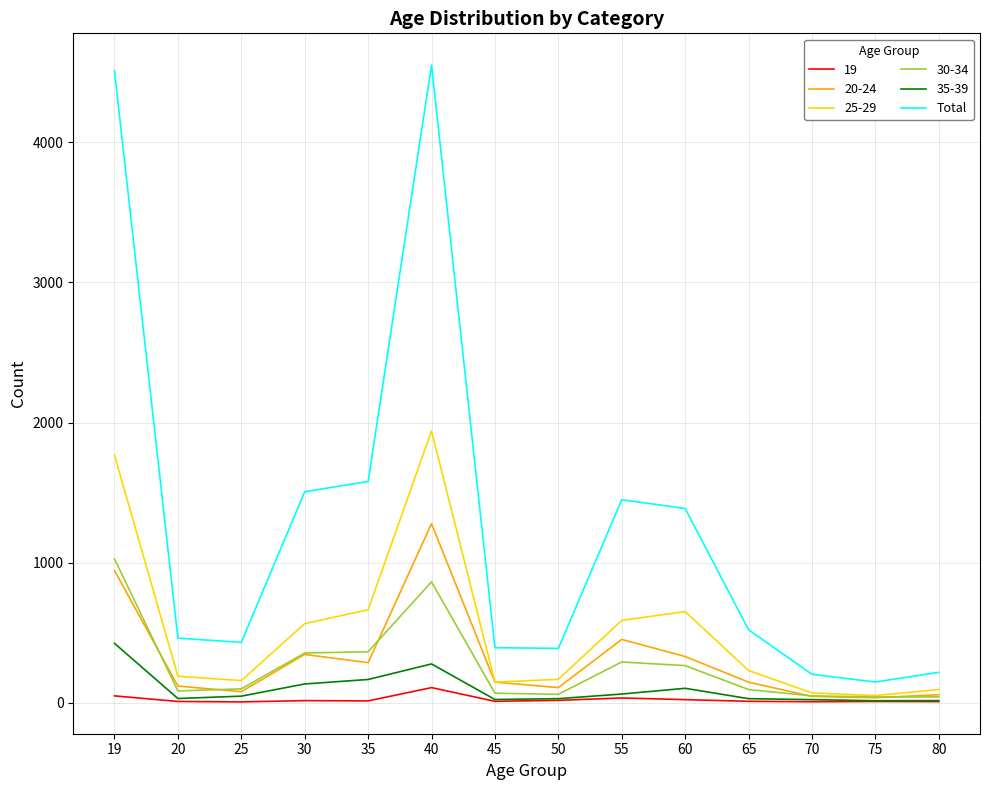

What is the maximum value shown in the chart?

4552